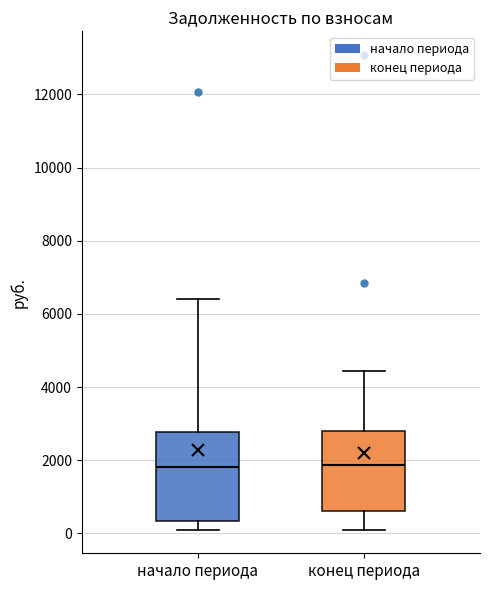

Where does the upper whisker of the box for начало периода end on the y-axis? The values are not printed on the chart, so give them approximately, as read against the axis.

6400